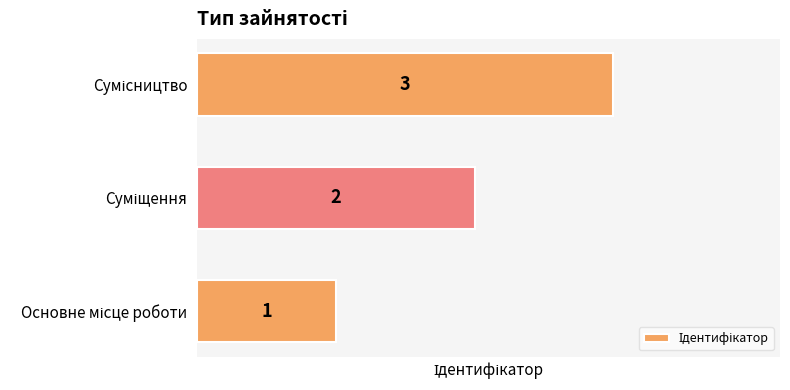

Count the values in the range 1 to 3.

3